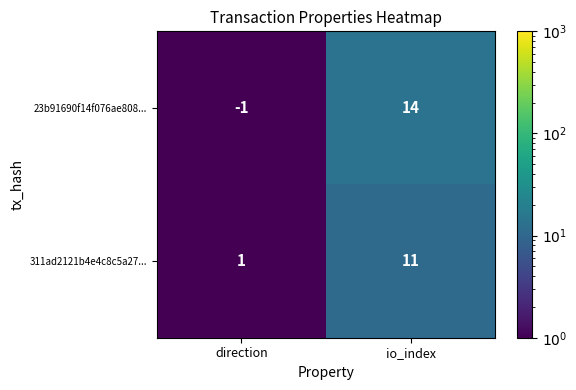

Rank the series by their average value, from highest to lowest.

23b91690f14f076ae808..., 311ad2121b4e4c8c5a27...